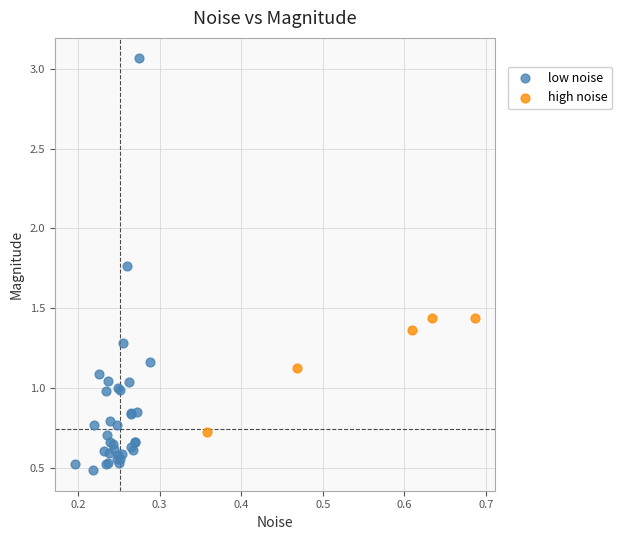

Which series has the largest Y range (max minus min)?

low noise